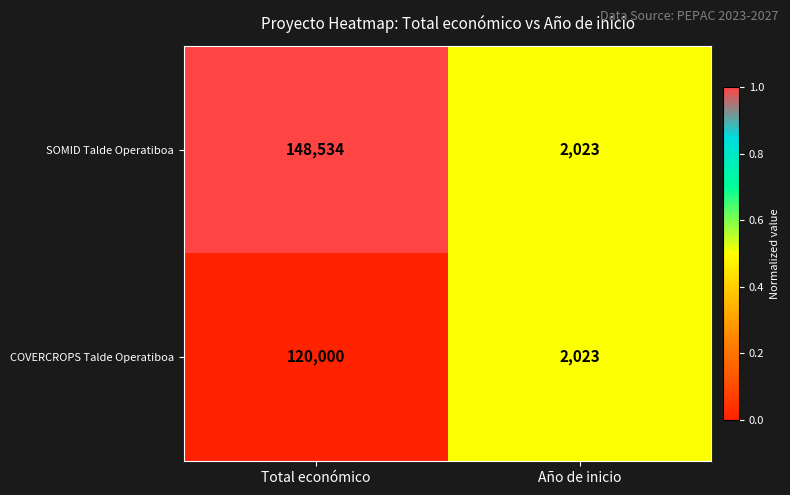

What is the difference between the COVERCROPS Talde Operatiboa values at Año de inicio and Total económico?

117977